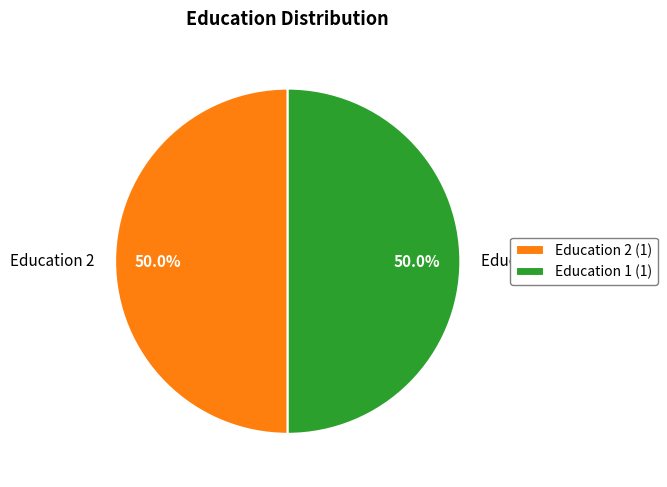

Do Education 1 and Education 2 together represent more than half of the pie?

Yes